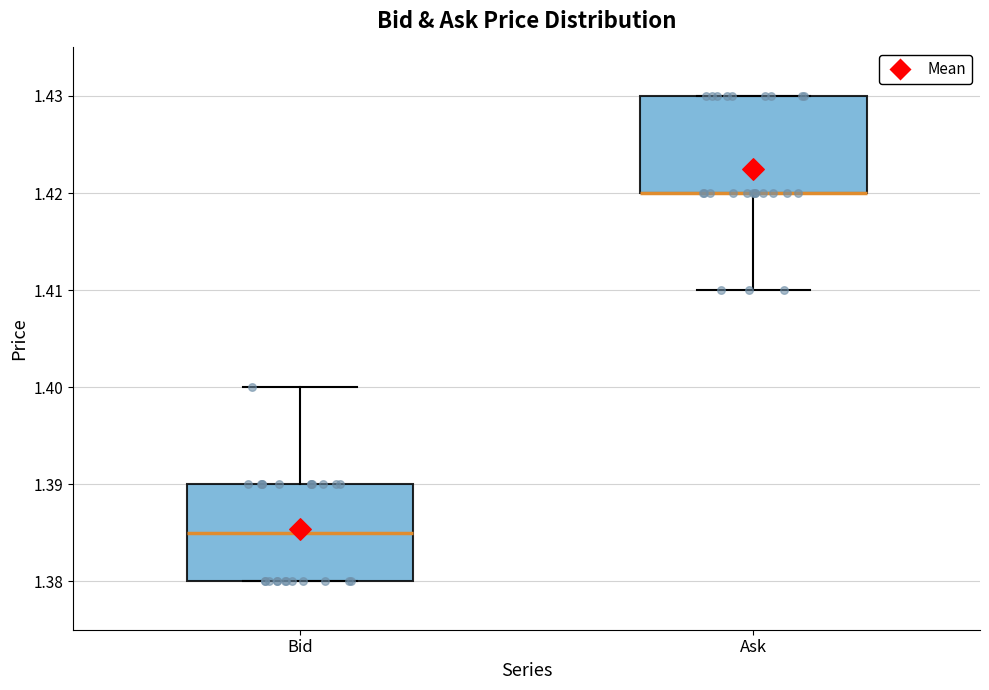

Where is the upper edge of the box for Ask on the y-axis? The values are not printed on the chart, so give them approximately, as read against the axis.

1.430